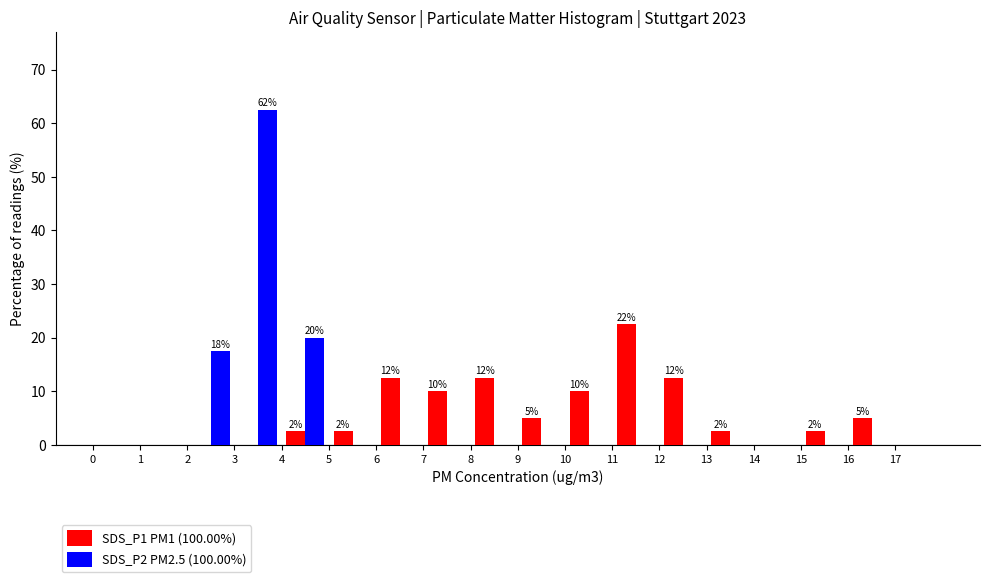

In the SDS_P1 PM1 (100.00%) series, which range on the x-axis has the tallest bar?

11 to 12